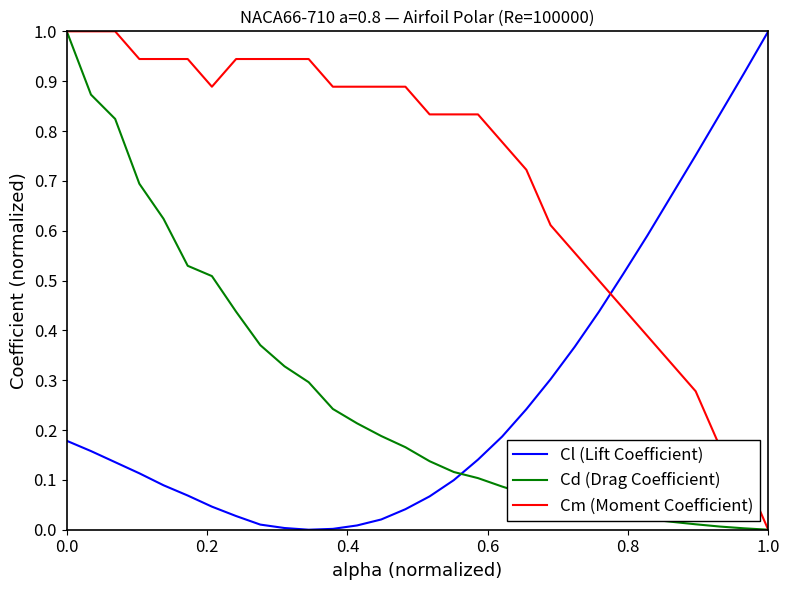

What are all the series names shown in the legend?

Cl (Lift Coefficient), Cd (Drag Coefficient), Cm (Moment Coefficient)